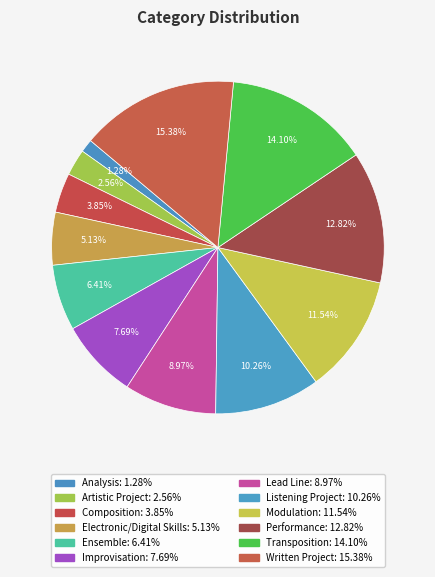

How many segments does this pie chart have?

12